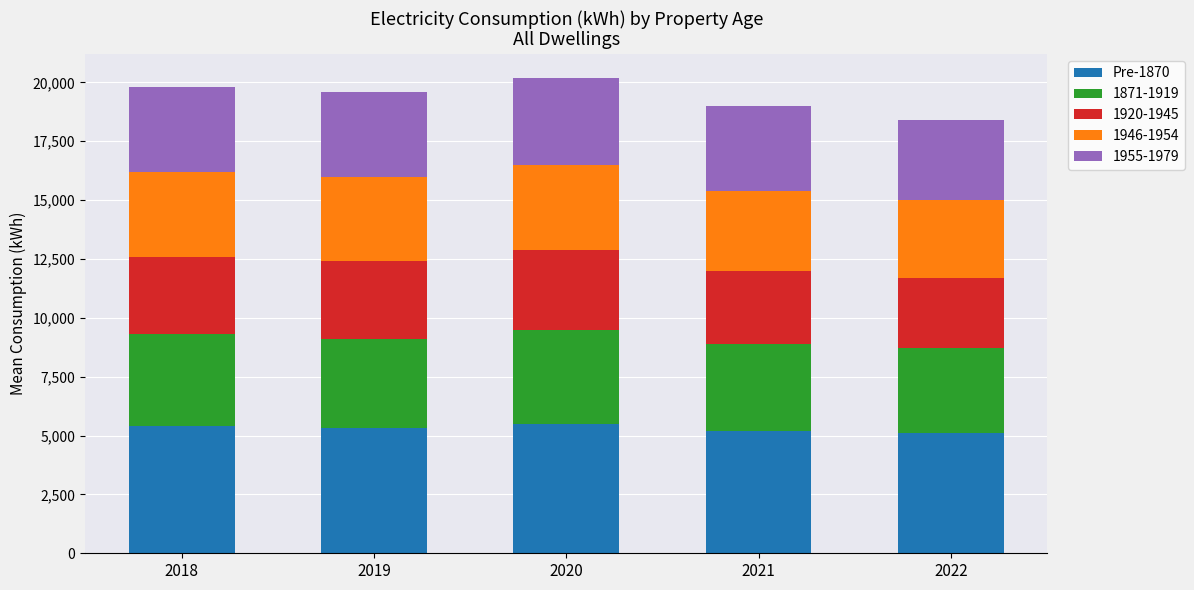

What is the total value across all series at 2021?

19000